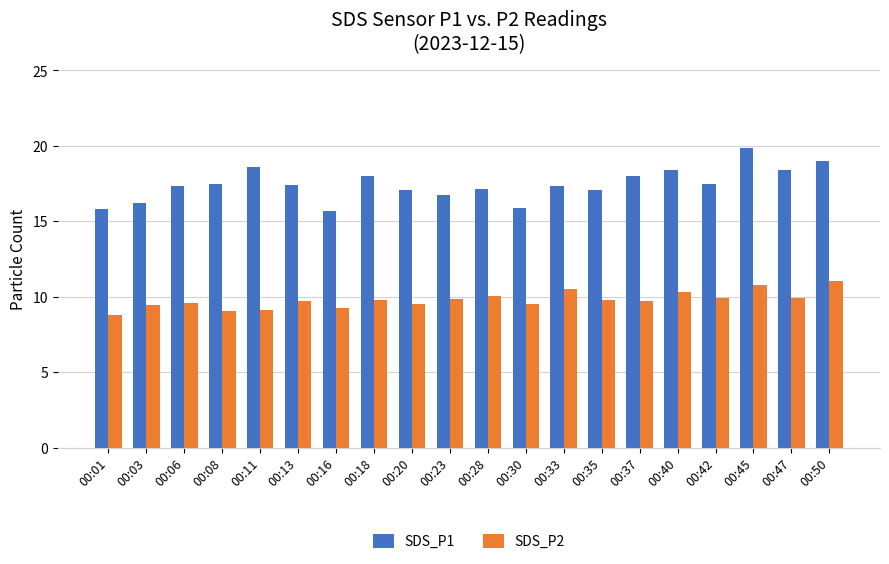

The value of SDS_P1 at 00:30 is 15.9. True or false?

True